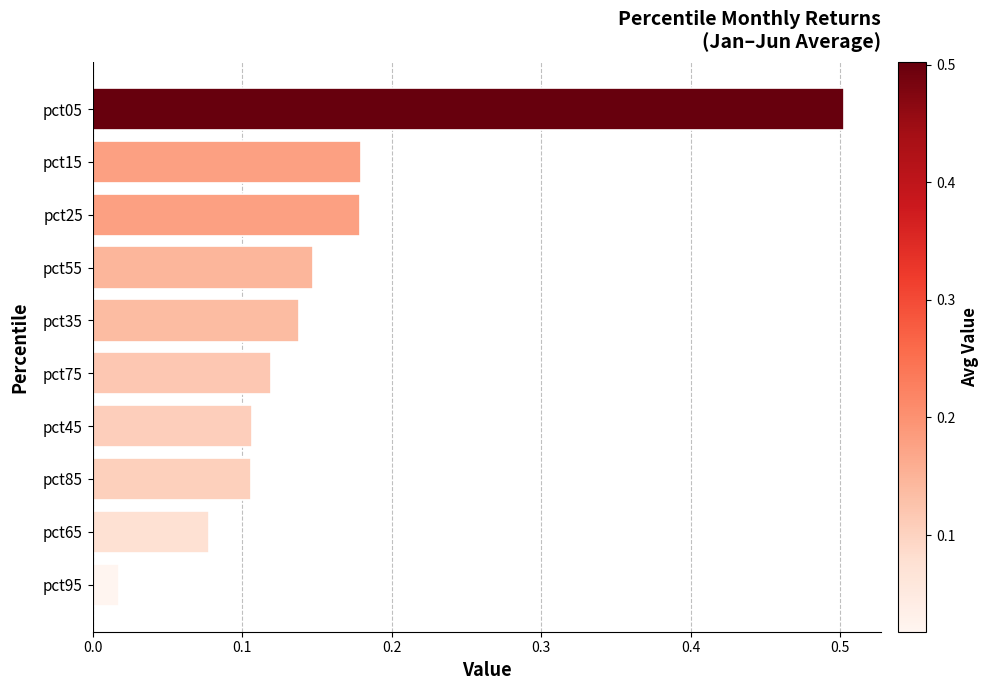

The value at pct15 is 0.1. True or false?

False